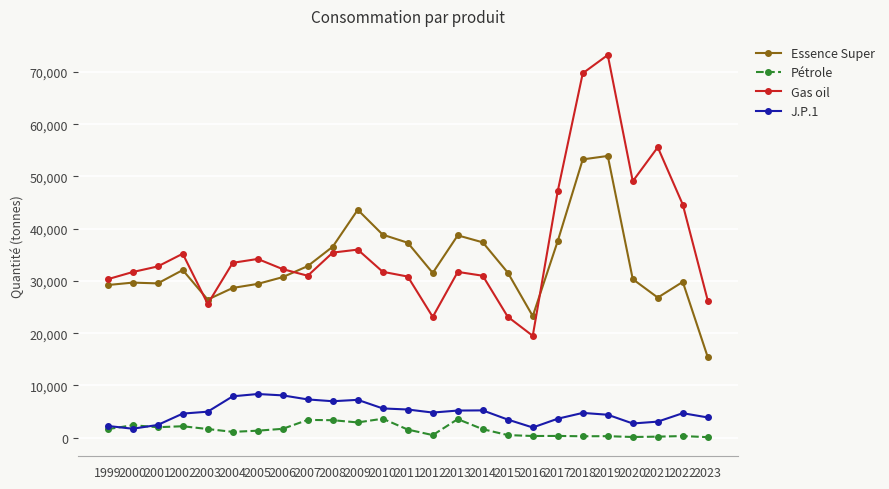

True or false: J.P.1 and Gas oil cross at least once.

False